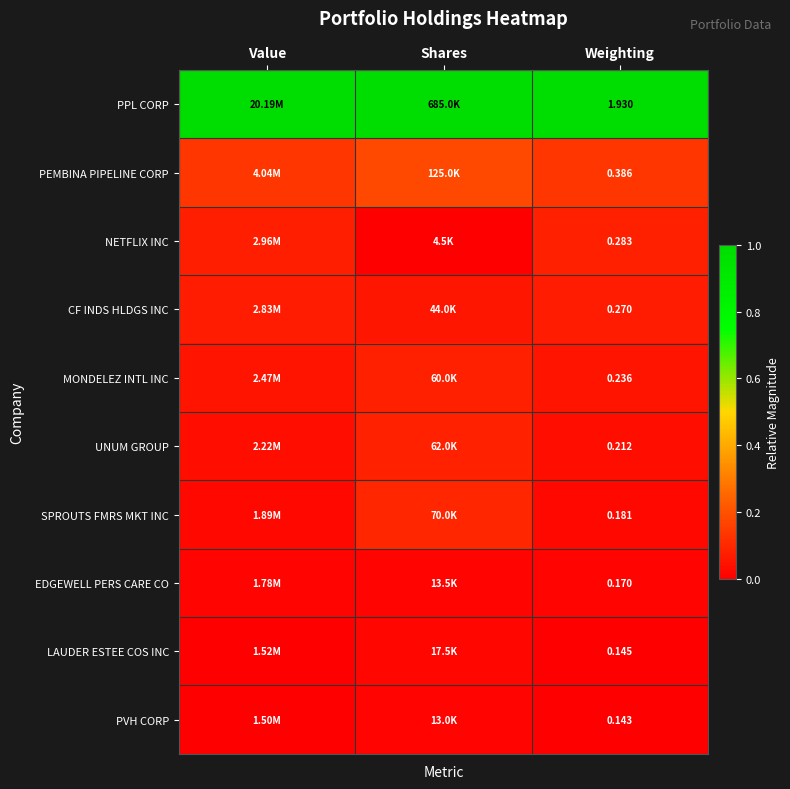

At how many categories does at least one series exceed 0?

3